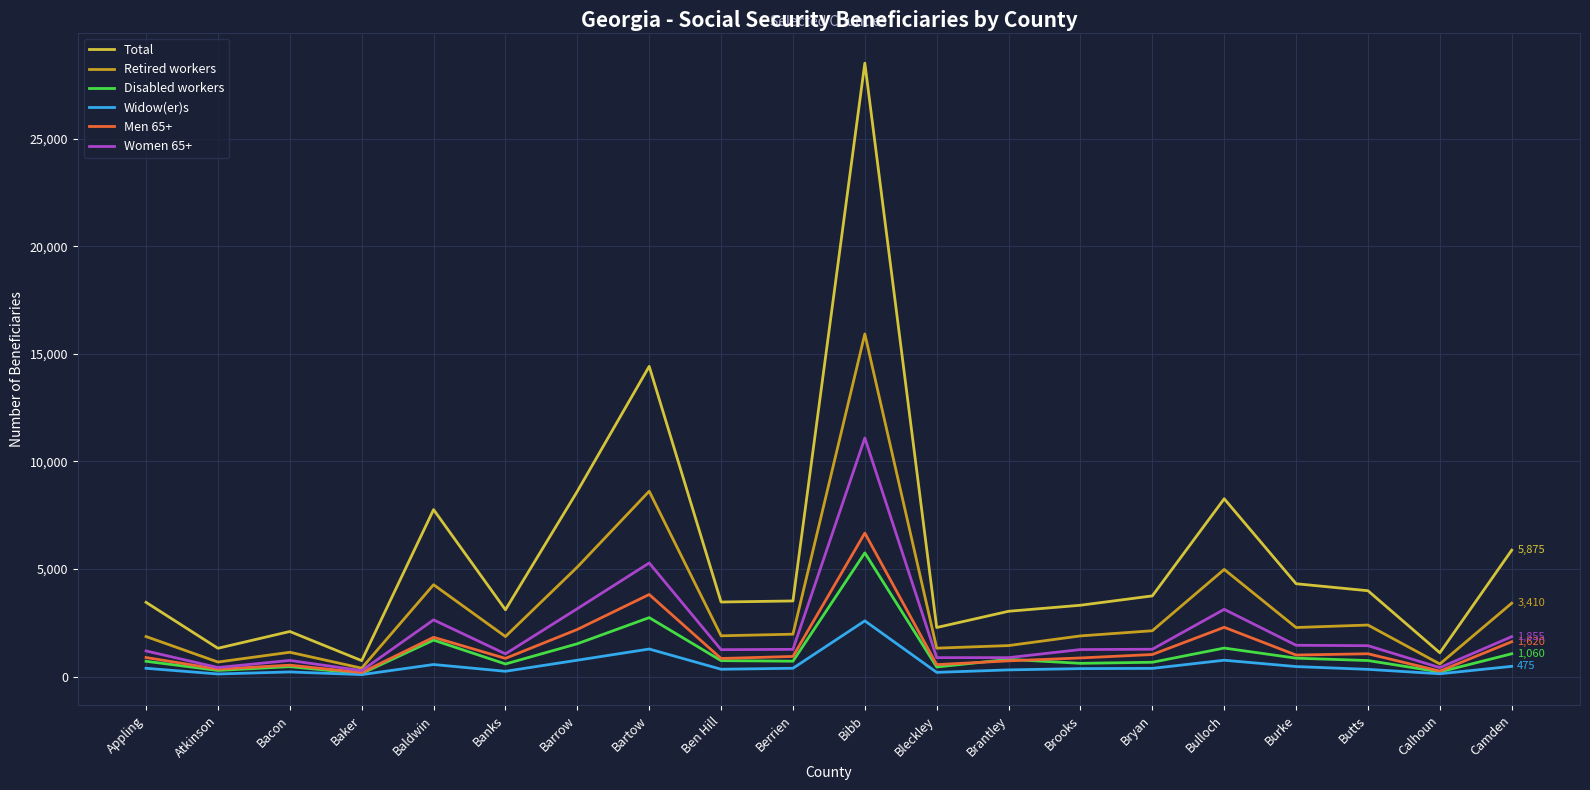

Which series has the widest spread of values?

Total